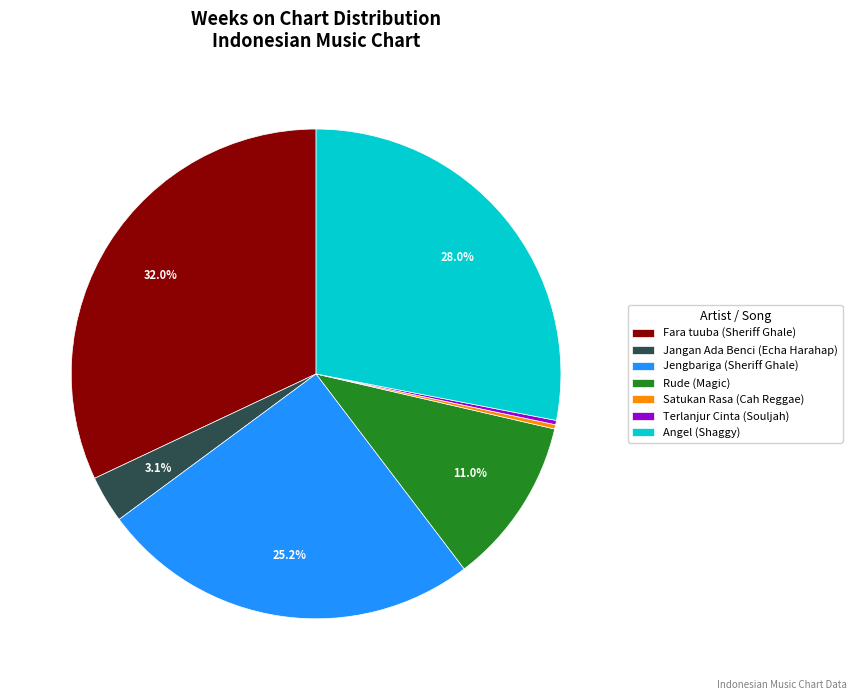

Does Jangan Ada Benci (Echa Harahap) represent more than half of the total?

No